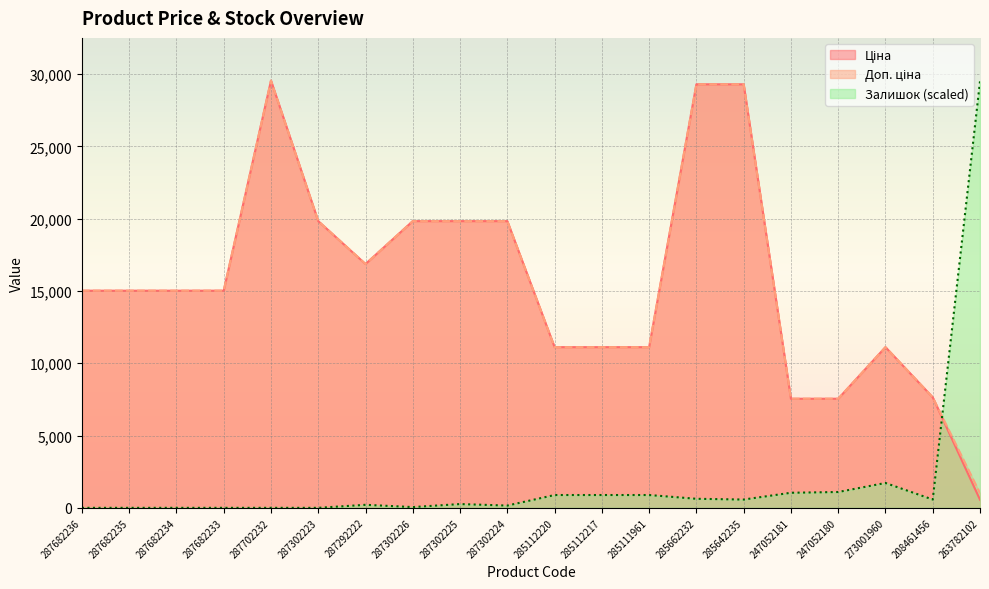

At which category does Ціна reach its first local peak?

287702232